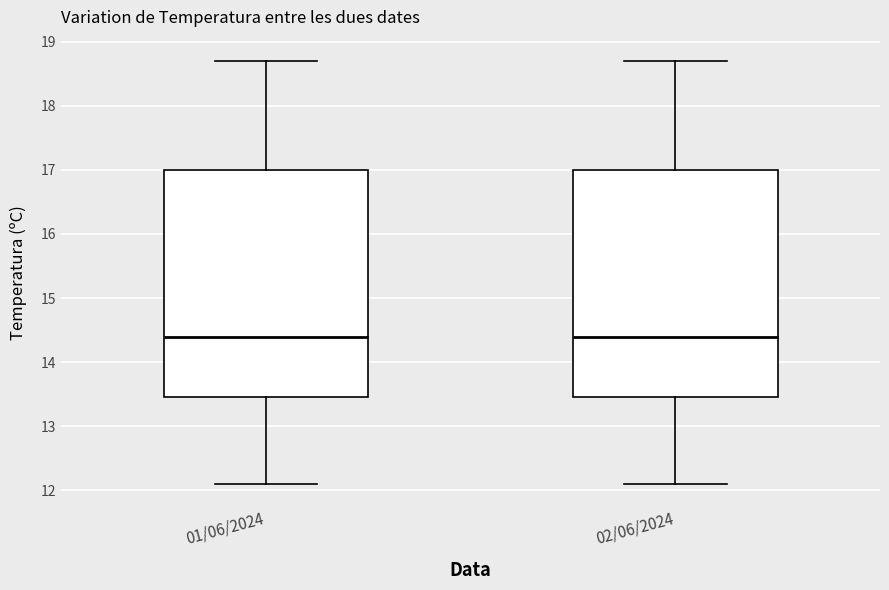

Reading left to right, transcribe this box plot: for each box, give where its median line is, the range the box spans, and where its two whiskers end, as read against the y-axis. The values are not printed on the chart, so give them approximately, as read against the axis.

01/06/2024: median 14.4, box 13.5 to 17.0, whiskers 12.1 to 18.7
02/06/2024: median 14.4, box 13.5 to 17.0, whiskers 12.1 to 18.7